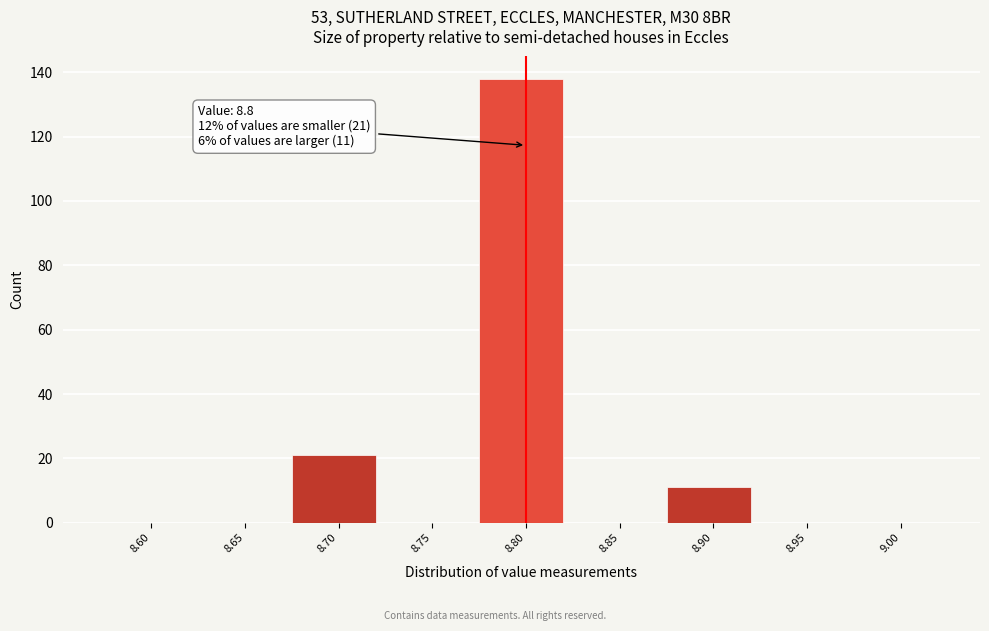

Reading left to right, transcribe all the data shown in this chart.

8.60=0	8.65=0	8.70=21	8.75=0	8.80=138	8.85=0	8.90=11	8.95=0	9.00=0